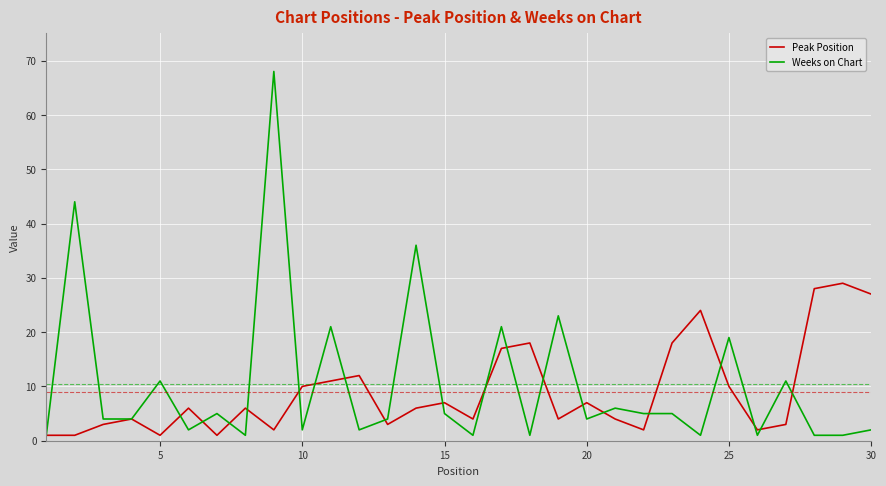

What is the highest value of the Weeks on Chart series?

68